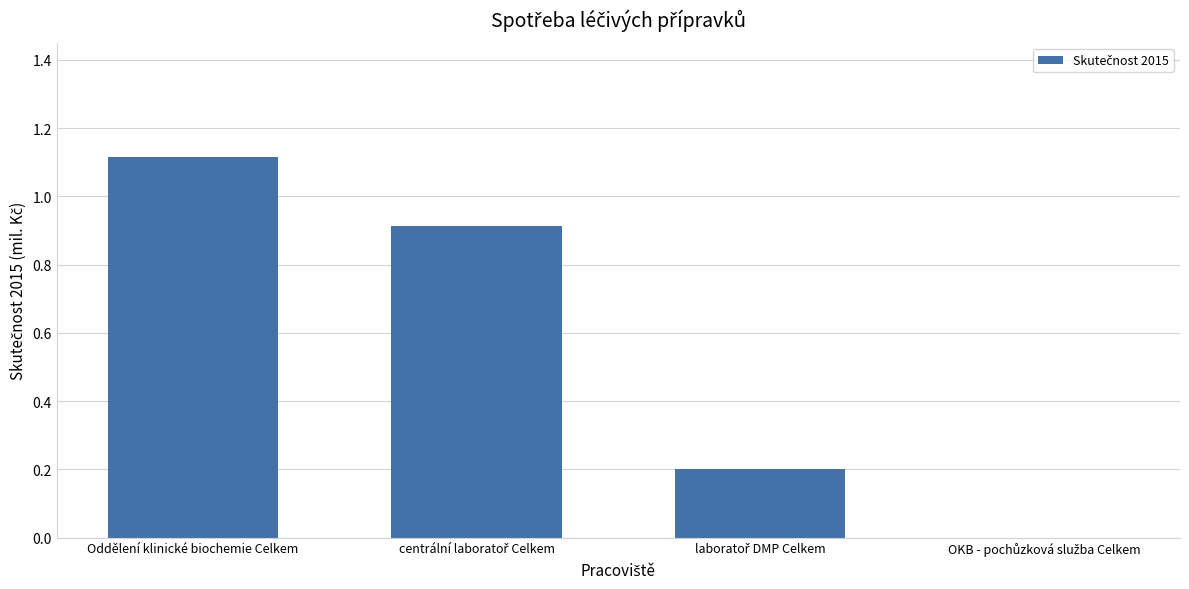

What is the maximum value shown in the chart?

1.1